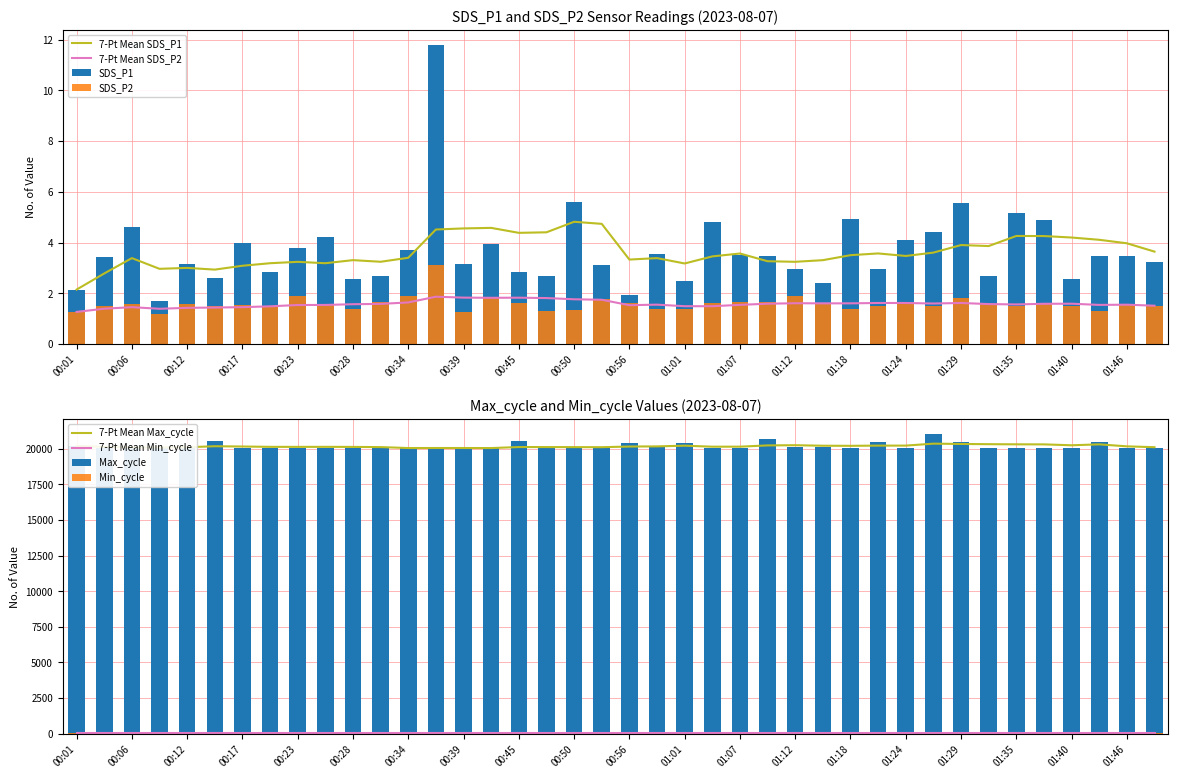

Is it true that Max_cycle equals 27068.6 at 00:28?

False